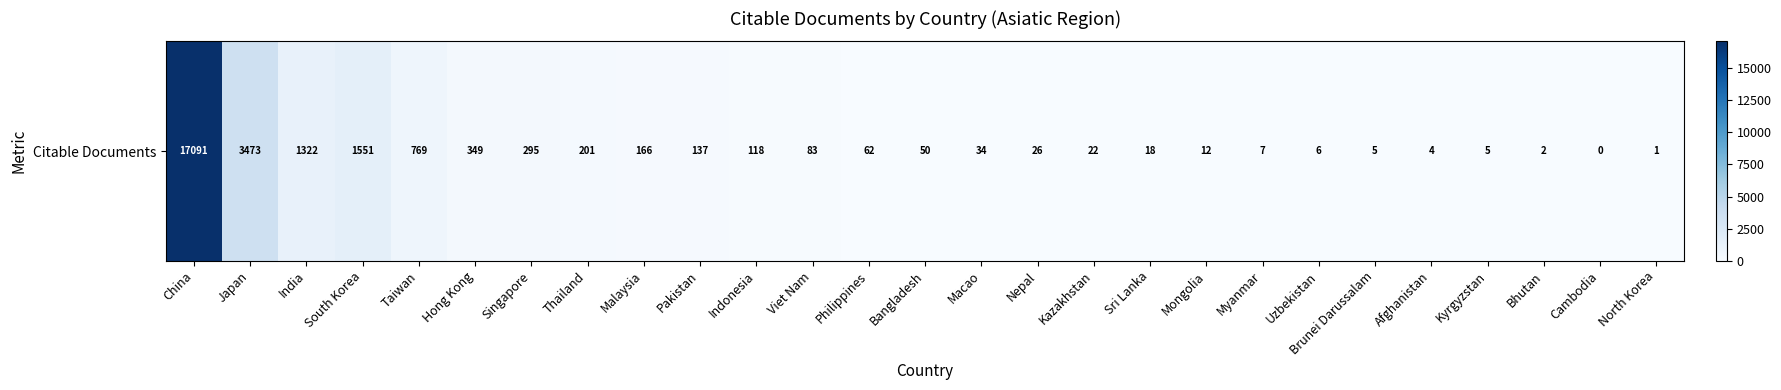

What is the sum of the values at Cambodia and Mongolia?

12